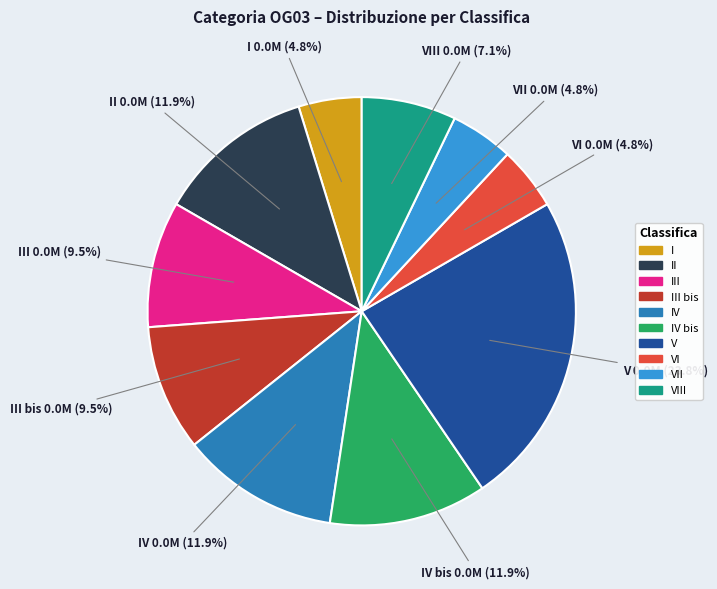

Is there any slice that represents more than half of the pie?

No